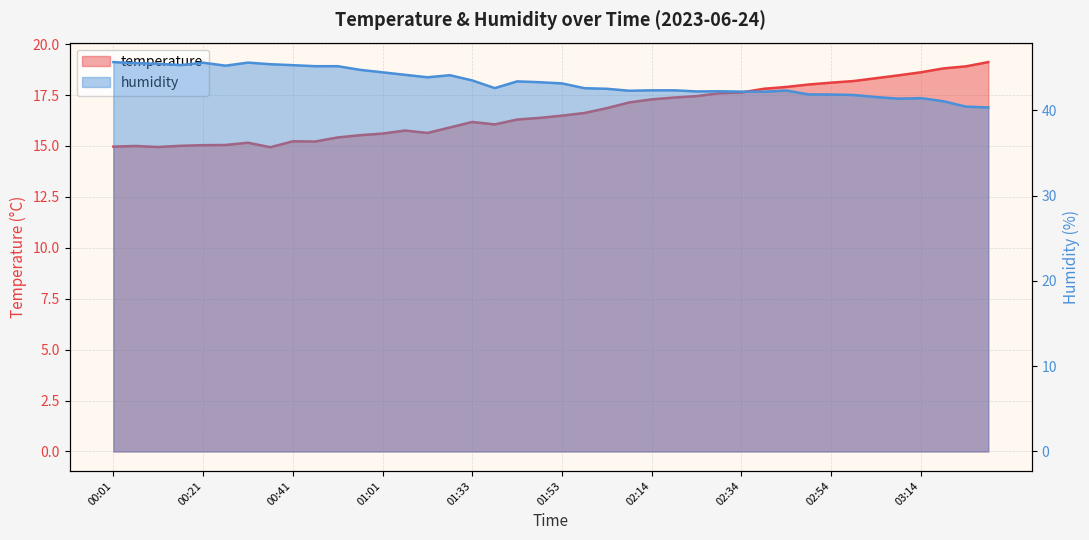

True or false: temperature has a value of 18.1 at 02:54.

True